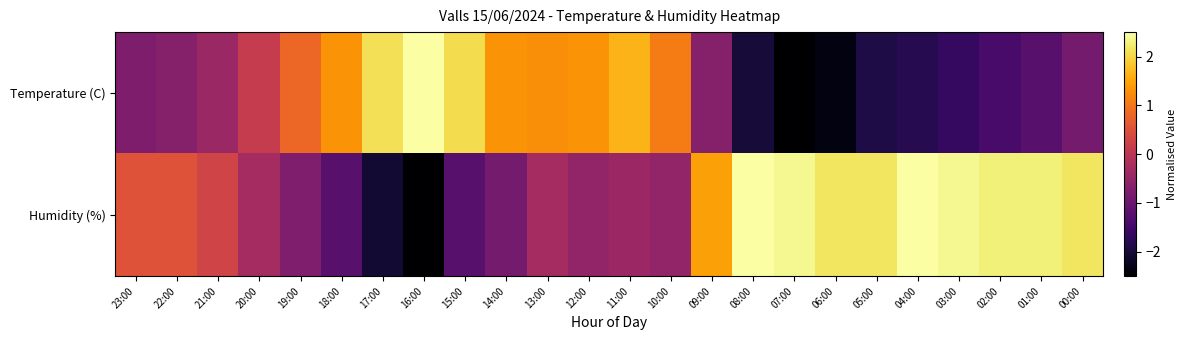

Reading right to left, transcribe all the data shown in this chart.

Temperature (C): 00:00=-0.9	01:00=-1.2	02:00=-1.4	03:00=-1.7	04:00=-1.8	05:00=-1.9	06:00=-2.4	07:00=-2.5	08:00=-2.0	09:00=-0.7	10:00=1.1	11:00=1.7	12:00=1.3	13:00=1.3	14:00=1.3	15:00=2.1	16:00=2.5	17:00=2.1	18:00=1.3	19:00=0.8	20:00=0.1	21:00=-0.4	22:00=-0.7	23:00=-0.8
Humidity (%): 00:00=2.2	01:00=2.3	02:00=2.3	03:00=2.4	04:00=2.5	05:00=2.2	06:00=2.2	07:00=2.4	08:00=2.5	09:00=1.5	10:00=-0.5	11:00=-0.4	12:00=-0.5	13:00=-0.3	14:00=-0.9	15:00=-1.2	16:00=-2.5	17:00=-2.0	18:00=-1.2	19:00=-0.8	20:00=-0.3	21:00=0.3	22:00=0.5	23:00=0.5